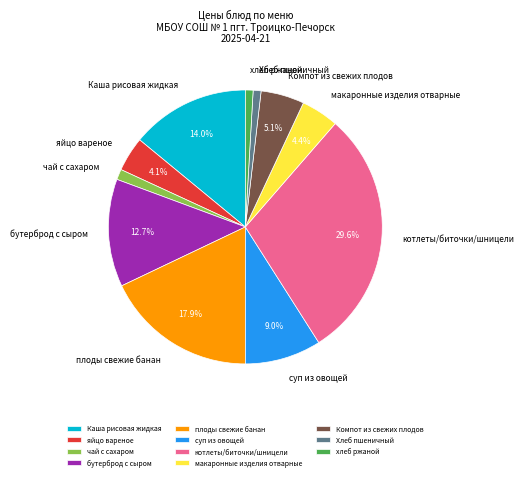

To the nearest percent, what is the combined percentage of плоды свежие банан and котлеты/биточки/шницели?

48%